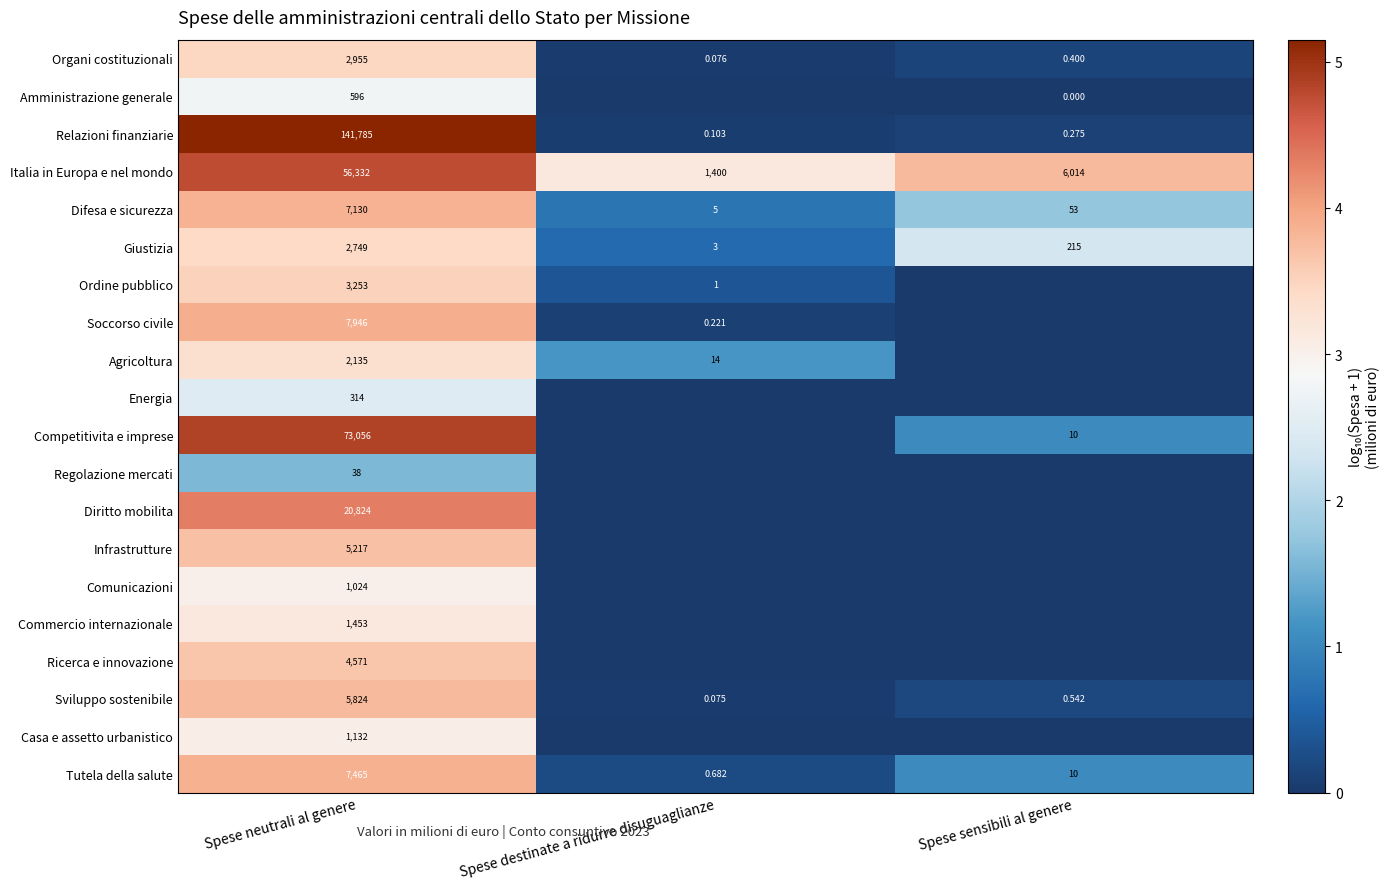

Where is Sviluppo sostenibile nearest to the value 2912?

Spese sensibili al genere